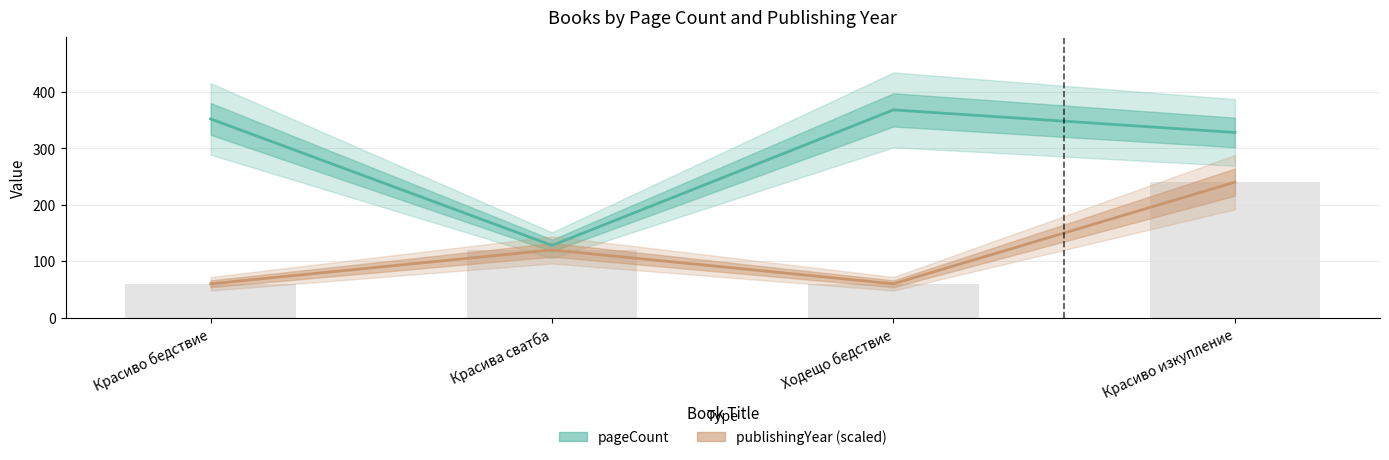

What is the difference between the pageCount values at Ходещо бедствие and Красива сватба?

240